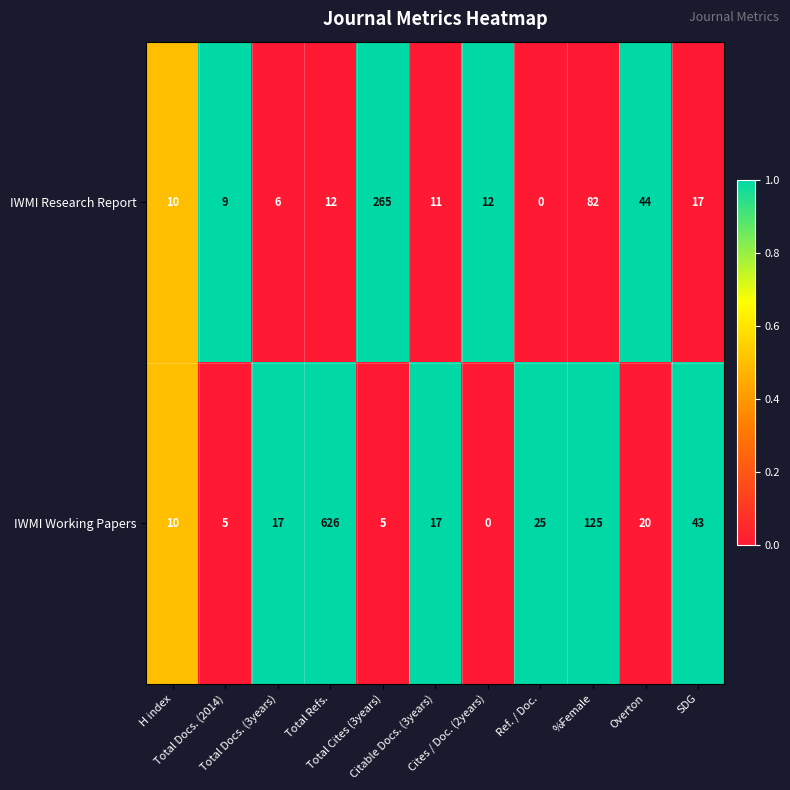

What is the greatest value displayed?

626